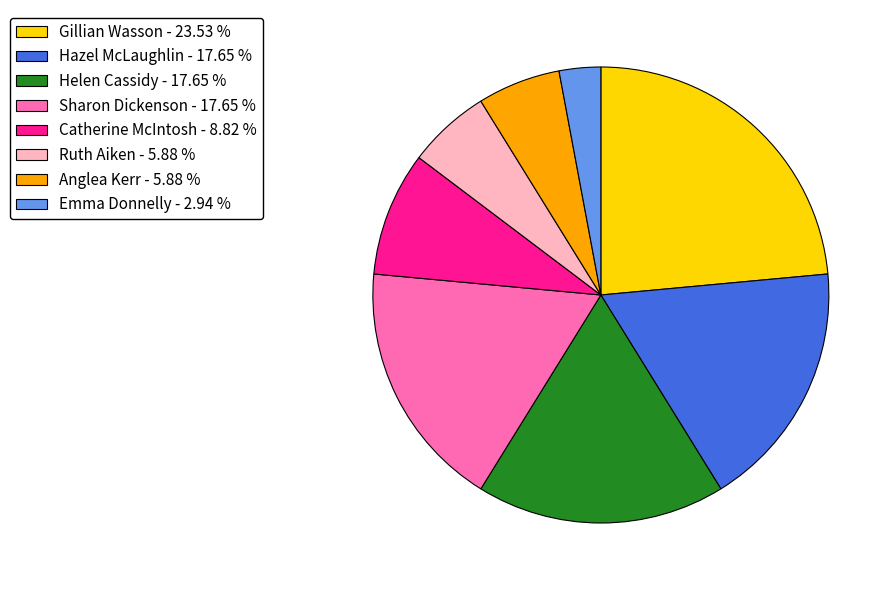

What is the ratio of the value at Ruth Aiken - 5.88 % to the value at Hazel McLaughlin - 17.65 %?

0.3